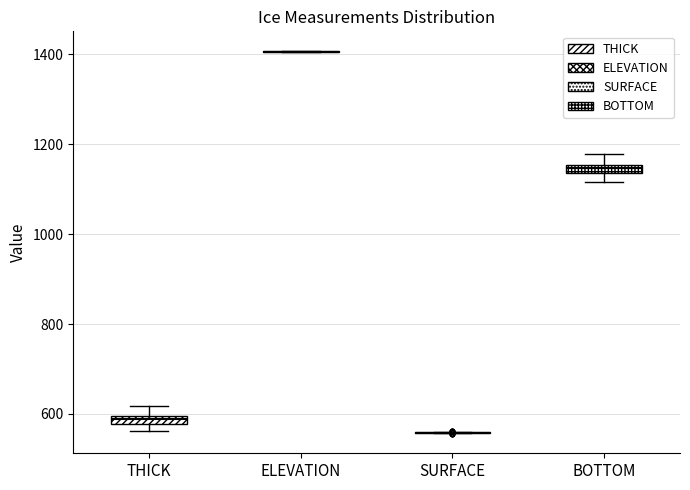

Where is the upper edge of the box for BOTTOM on the y-axis? The values are not printed on the chart, so give them approximately, as read against the axis.

1160